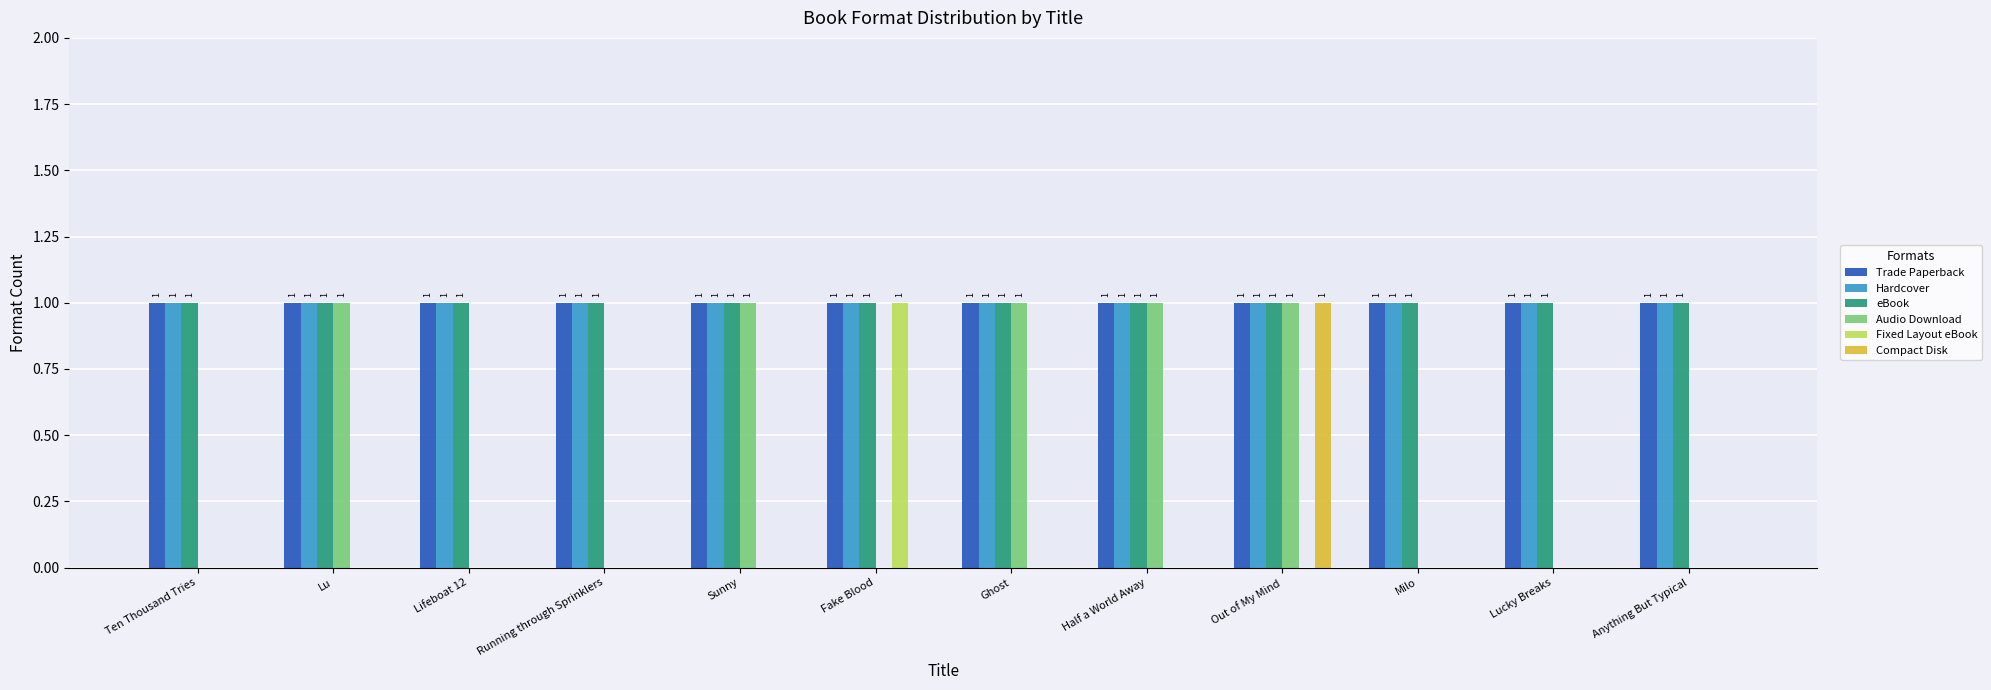

Between Ghost and Anything But Typical, which series saw the biggest shift?

Audio Download